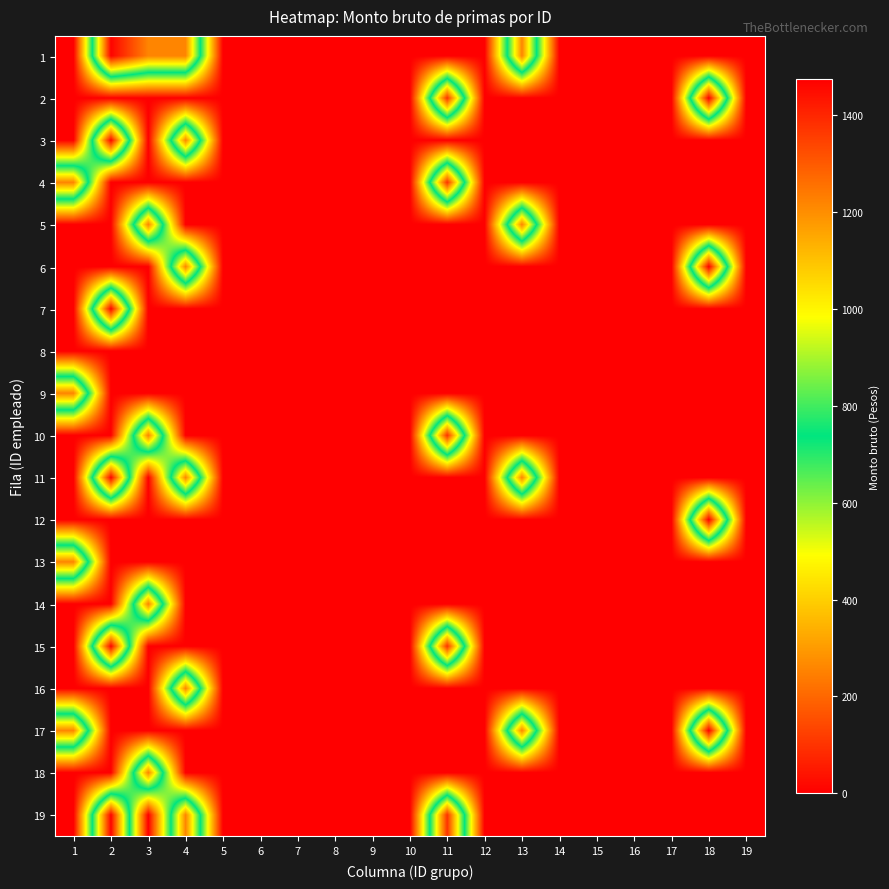

Rank the series at 18 from highest to lowest value.

2, 6, 12, 17, 1, 3, 4, 5, 7, 8, 9, 10, 11, 13, 14, 15, 16, 18, 19